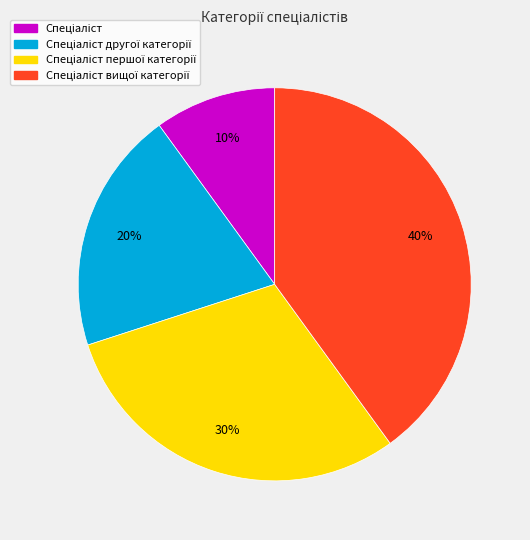

Is there a majority slice in this chart?

No